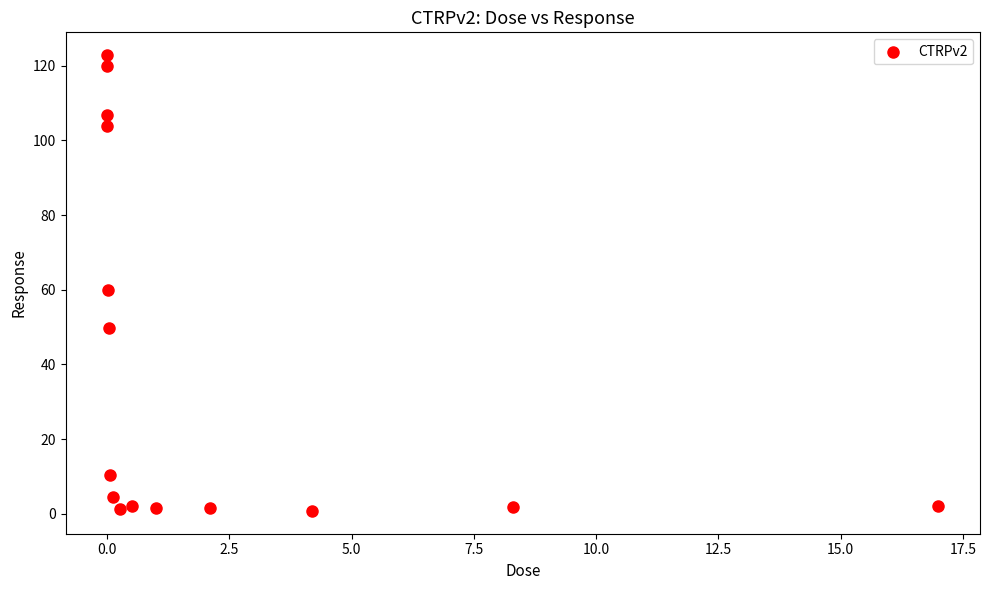

What is the range of Y values (max minus min)?

122.0